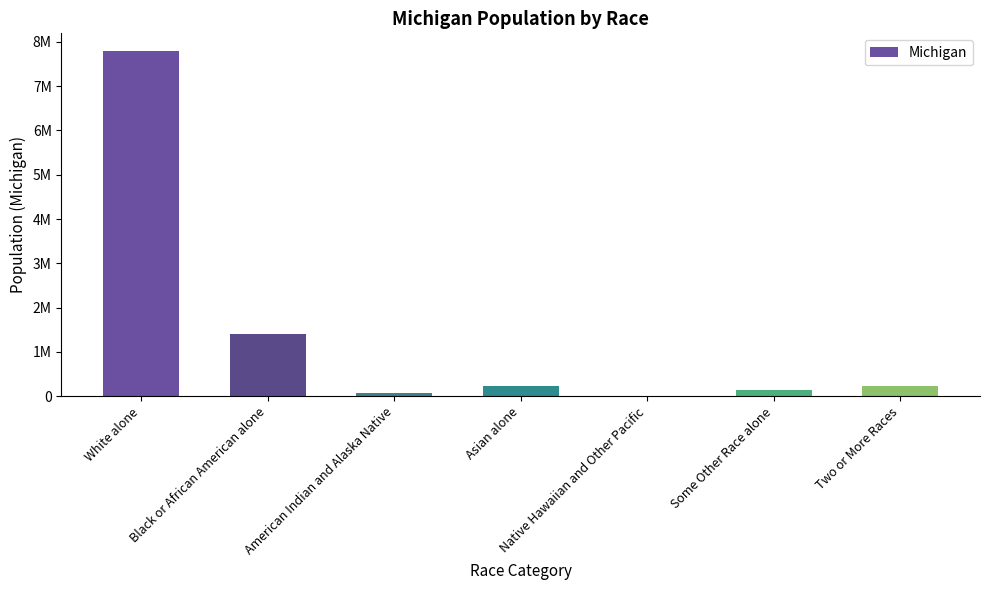

Which label corresponds to the largest value in the chart?

White alone